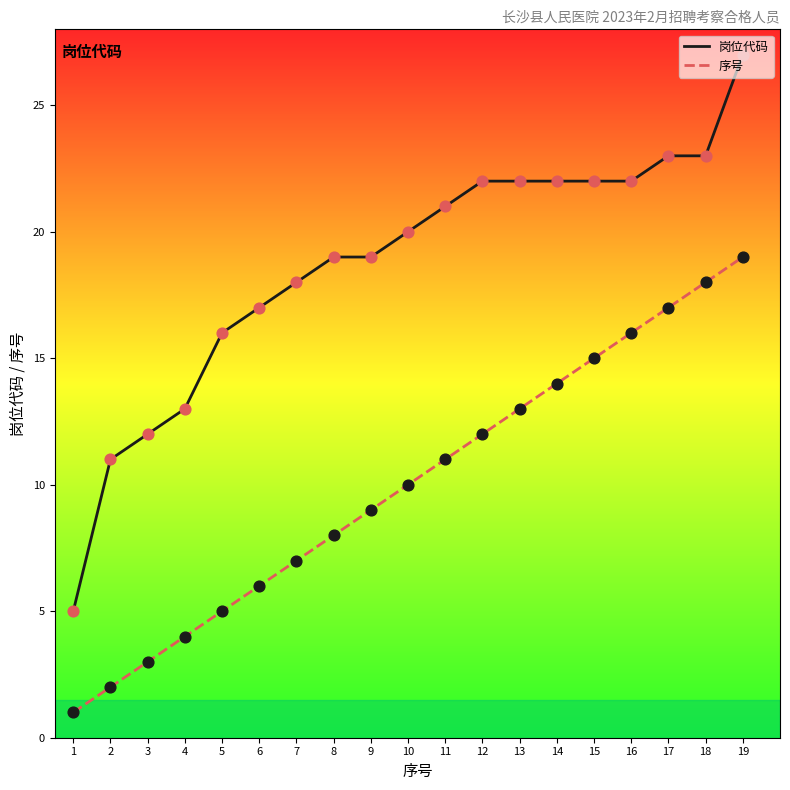

Between 2 and 18, which series saw the biggest shift?

序号